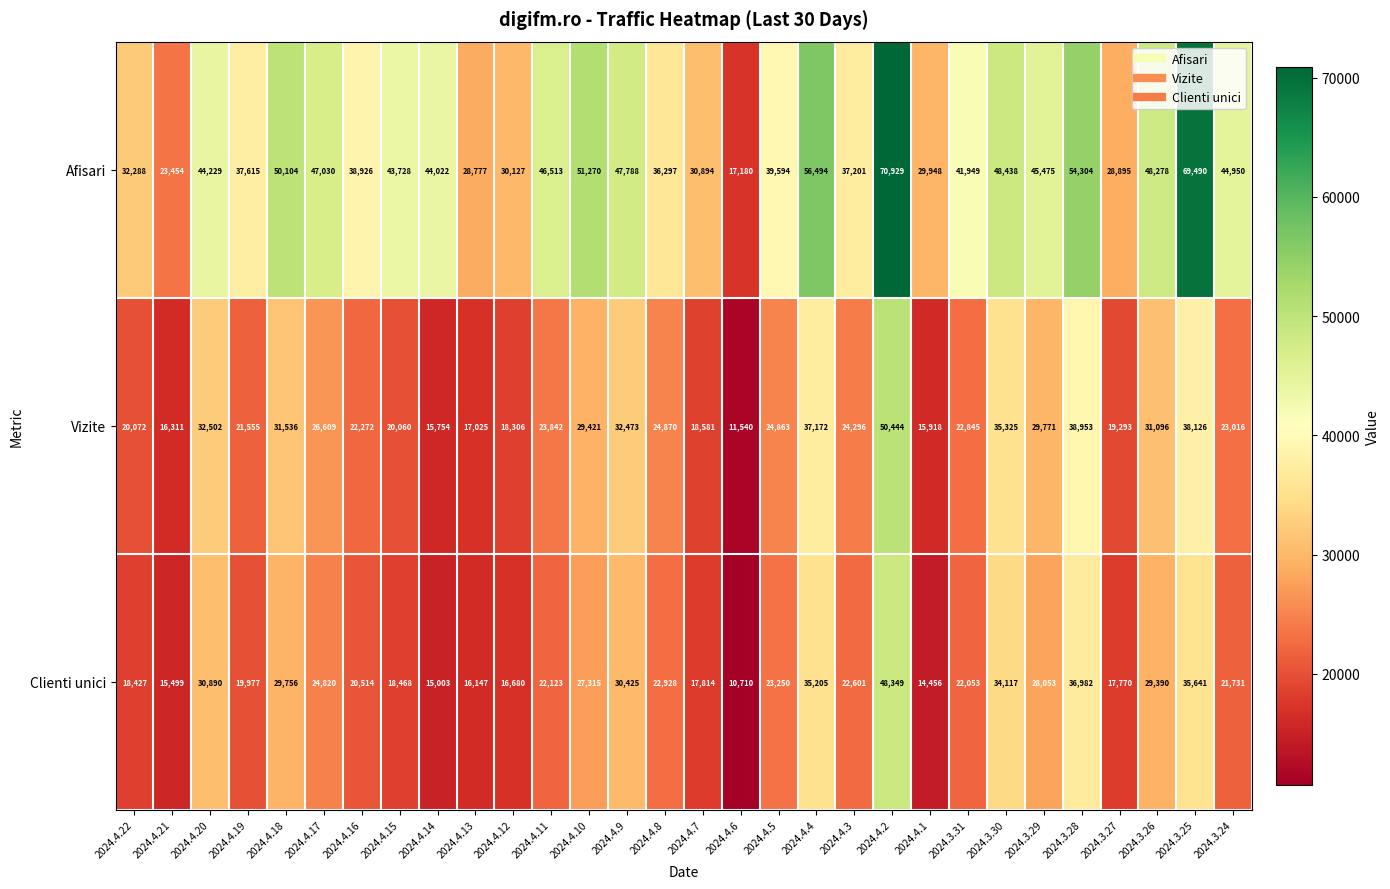

Which series has the largest total across all categories?

Afisari